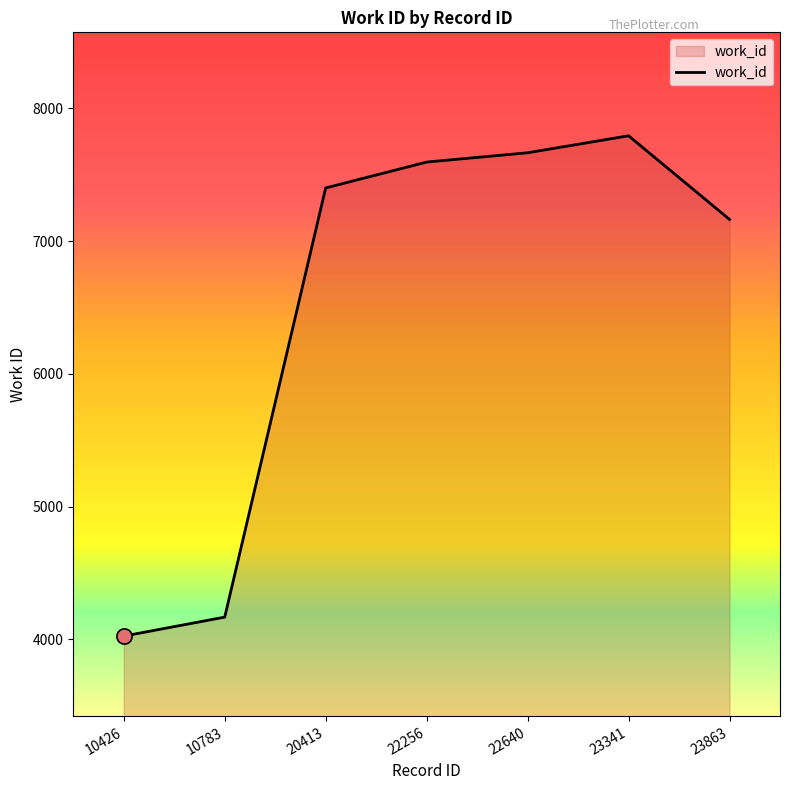

Approximately how many times larger is the value at 23341 compared to 10426?

1.9